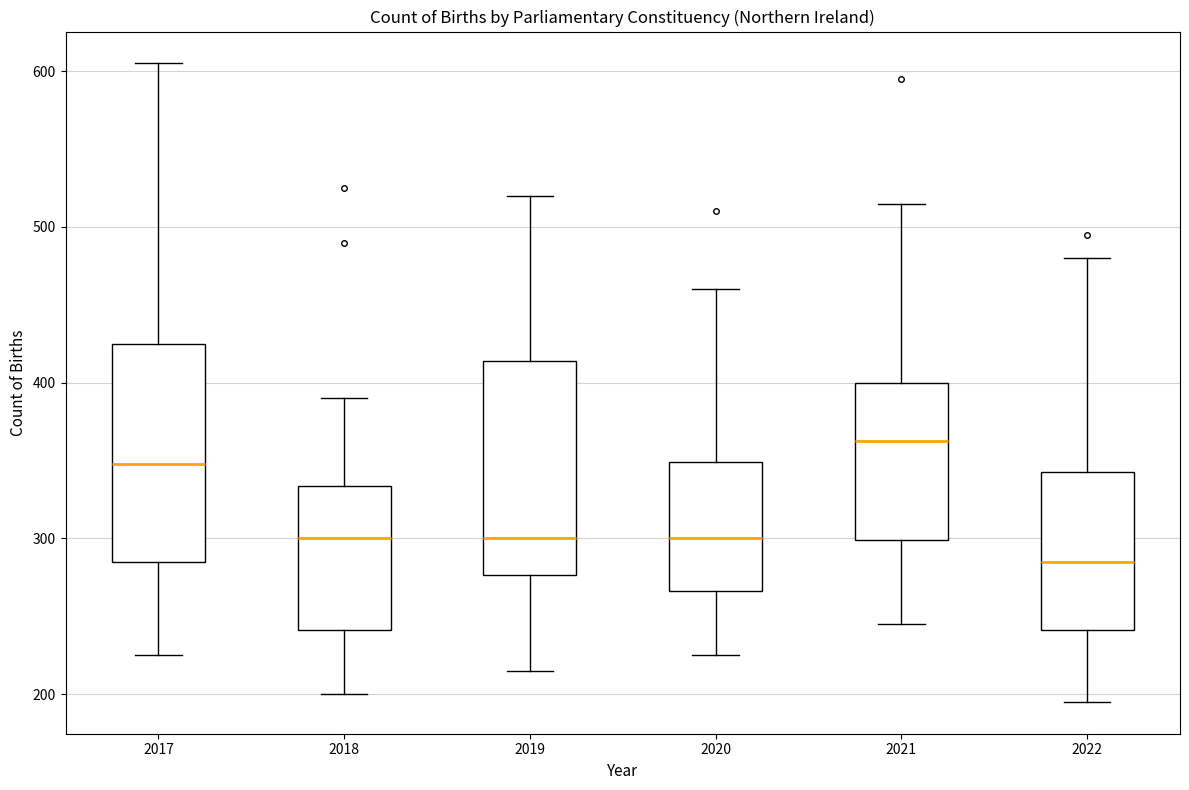

Reading left to right, transcribe this box plot: for each box, give where its median line is, the range the box spans, and where its two whiskers end, as read against the y-axis. The values are not printed on the chart, so give them approximately, as read against the axis.

2017: median 350, box 290 to 430, whiskers 230 to 610
2018: median 300, box 240 to 330, whiskers 200 to 390
2019: median 300, box 280 to 410, whiskers 220 to 520
2020: median 300, box 270 to 350, whiskers 230 to 460
2021: median 360, box 300 to 400, whiskers 250 to 520
2022: median 290, box 240 to 340, whiskers 200 to 480